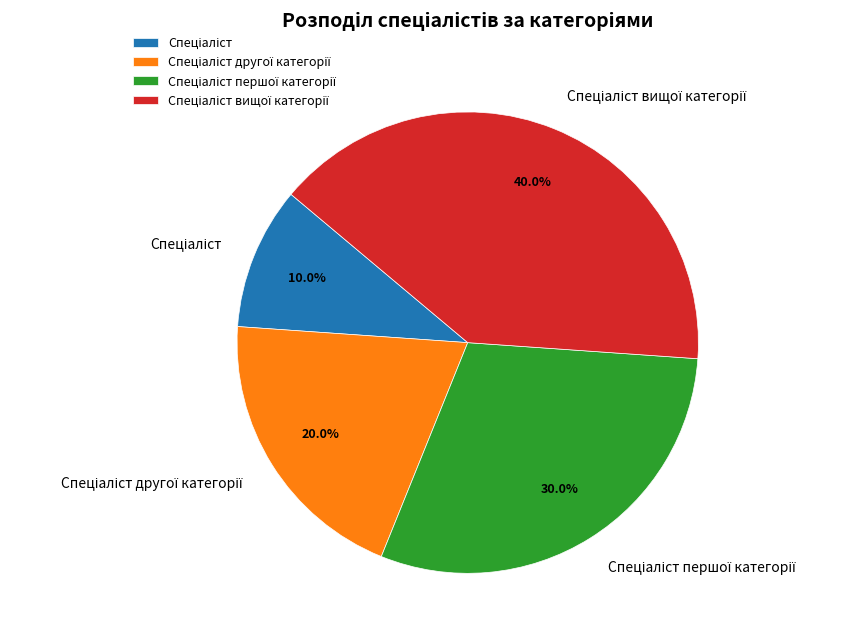

Count the number of slices in the pie.

4